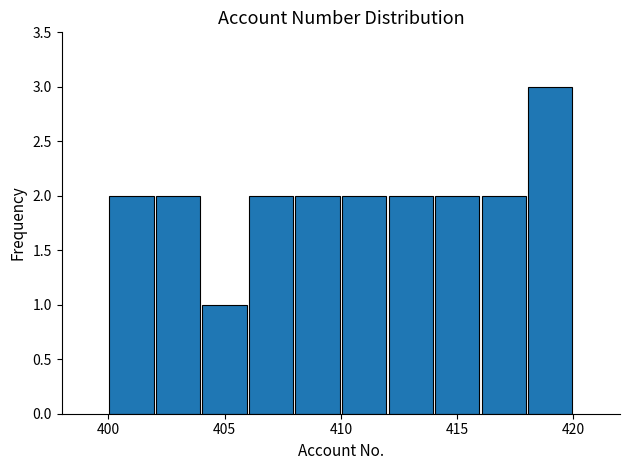

Reading left to right, transcribe this chart: for each bar, give the range it covers on the x-axis and its height. The values are not printed on the chart, so give them approximately, as read against the axis.

400 to 402: 2
402 to 404: 2
404 to 406: 1
406 to 408: 2
408 to 410: 2
410 to 412: 2
412 to 414: 2
414 to 416: 2
416 to 418: 2
418 to 420: 3